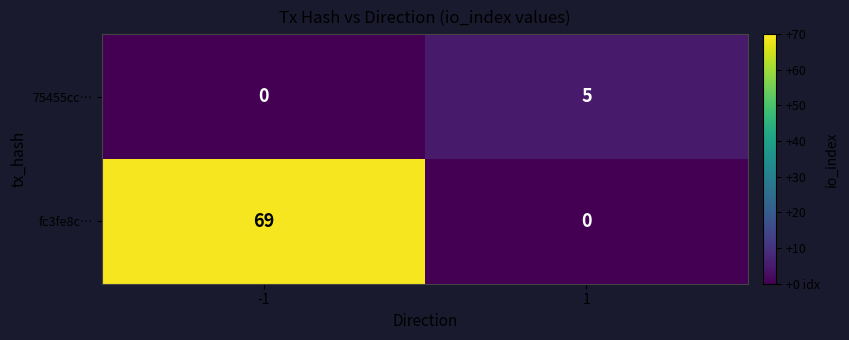

Reading right to left, what are all the values shown in this chart?

75455cc…: 1=5	-1=0
fc3fe8c…: 1=0	-1=69